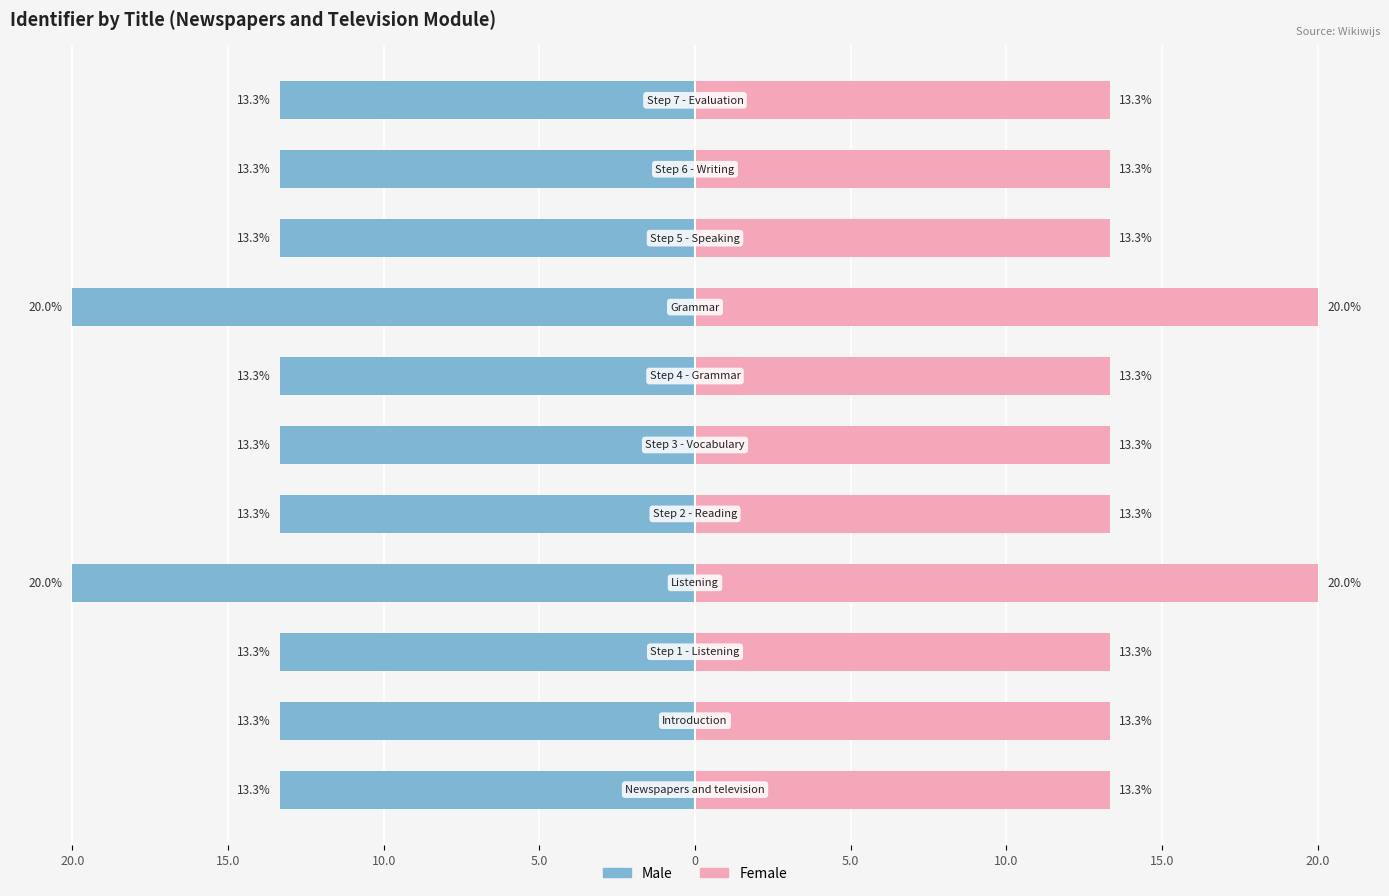

True or false: Male has a value of -22.5 at 20.0.

False